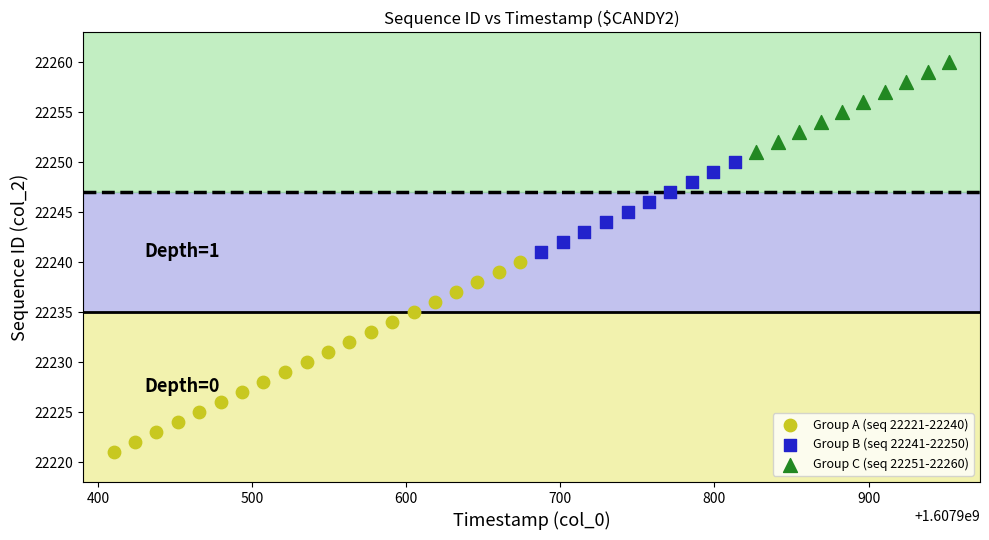

Which series has the widest spread of Y values?

Group A (seq 22221-22240)